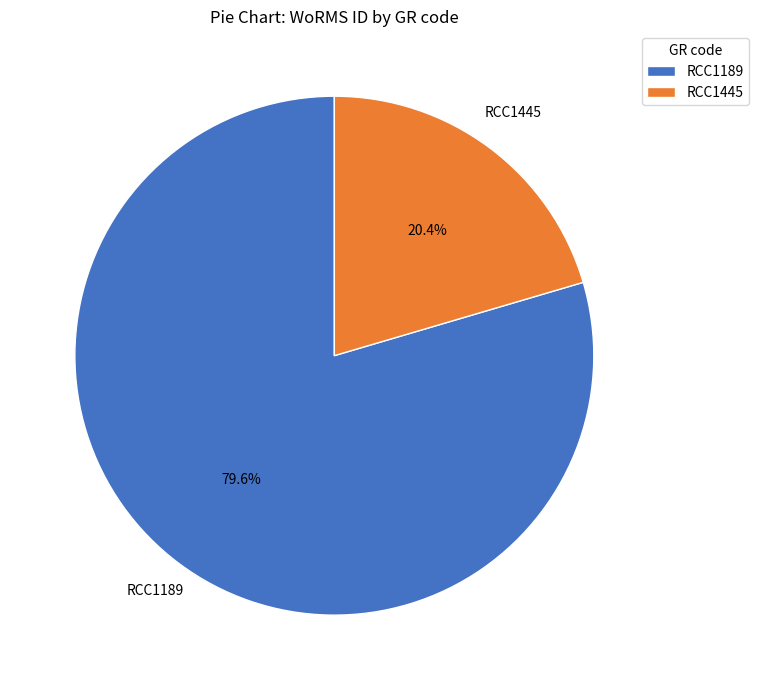

Count the number of slices in the pie.

2